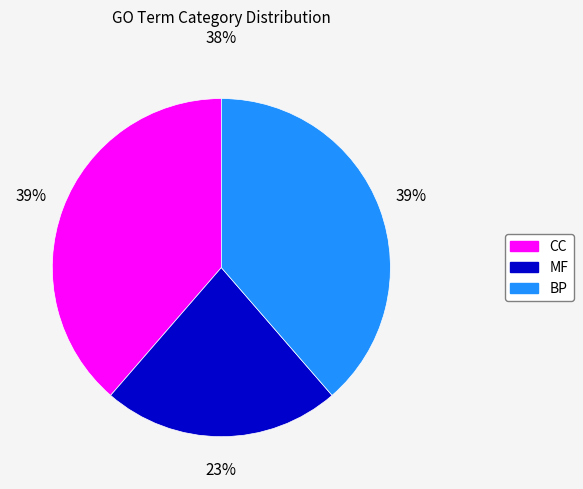

Do MF and BP together represent more than half of the pie?

Yes